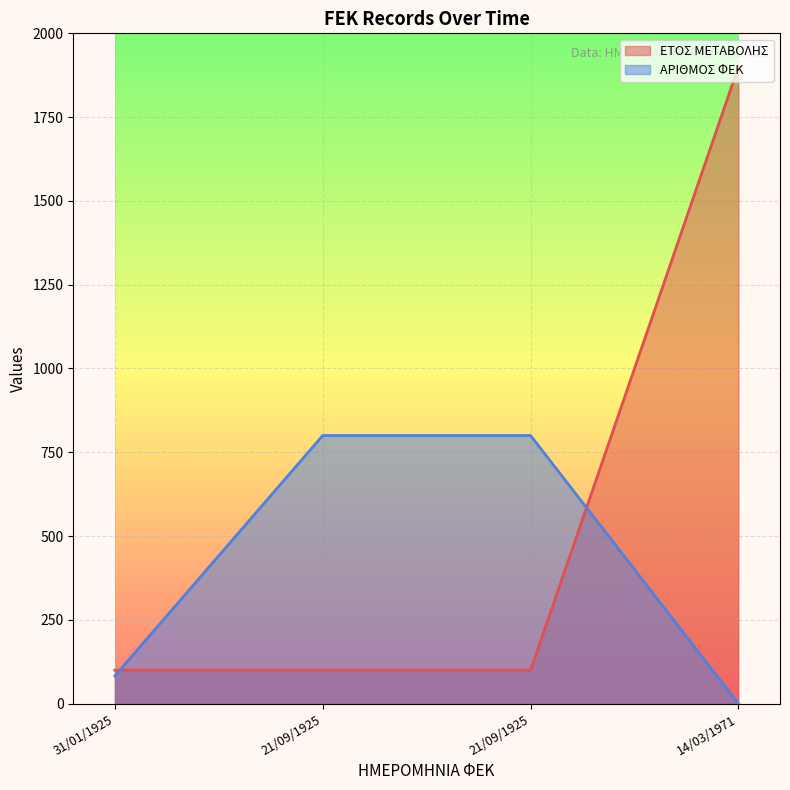

Which series has the largest total across all categories?

ΕΤΟΣ ΜΕΤΑΒΟΛΗΣ